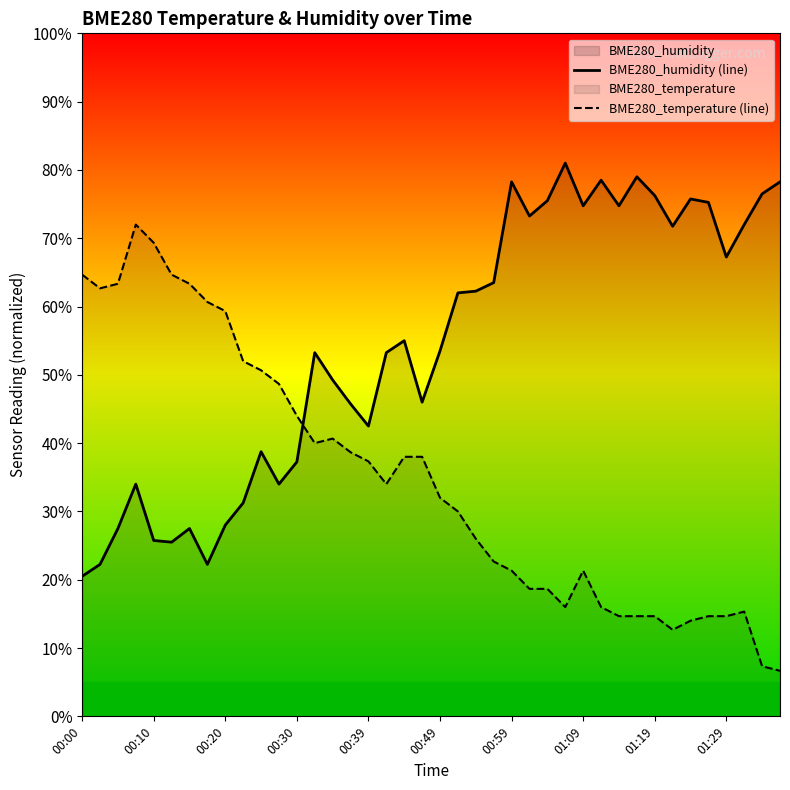

Rank the series by their average value, from lowest to highest.

BME280_temperature (line), BME280_humidity (line)